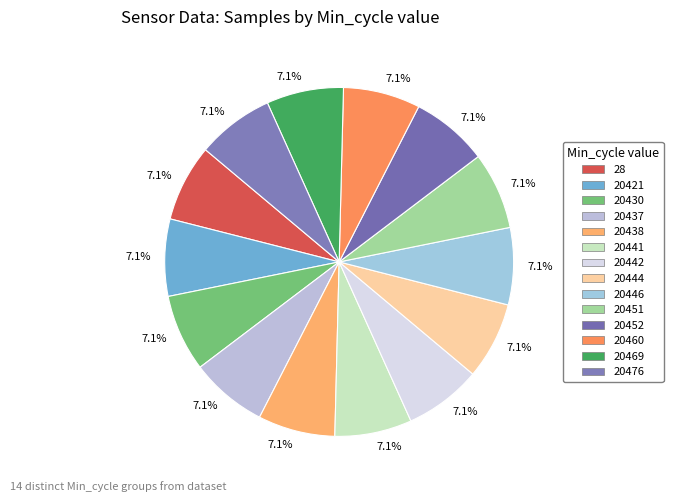

Count the number of slices in the pie.

14